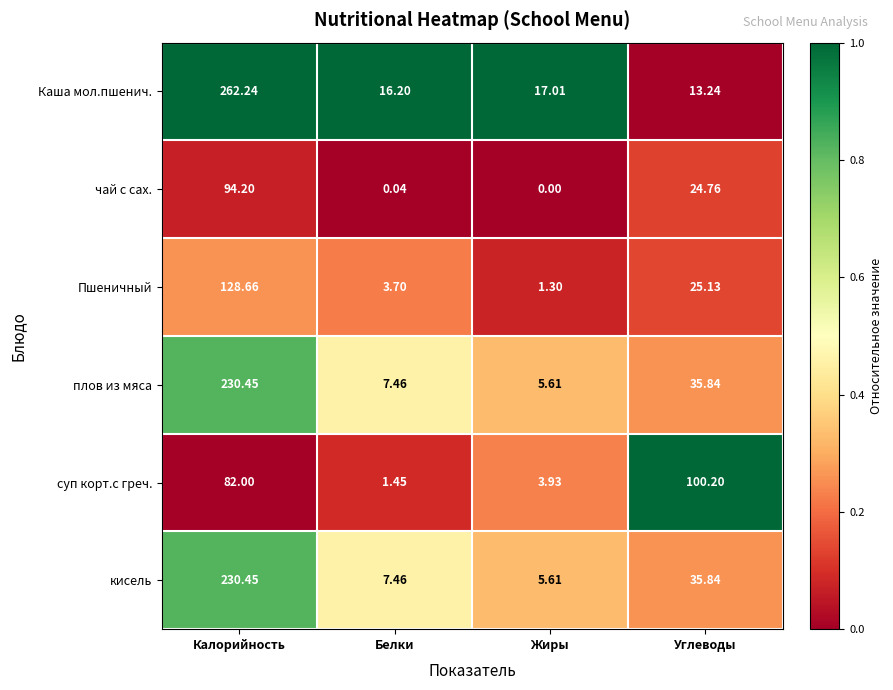

At how many categories does at least one series exceed 0?

4